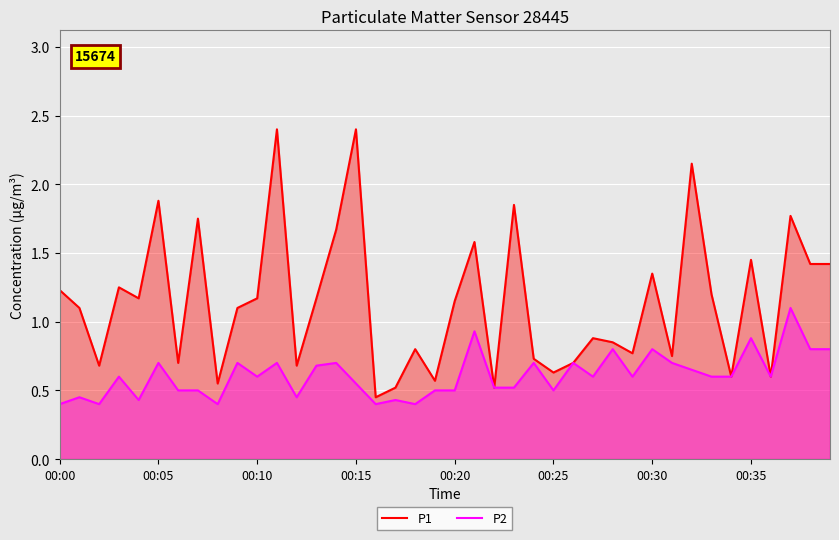

Rank the series by their average value, from lowest to highest.

P2, P1